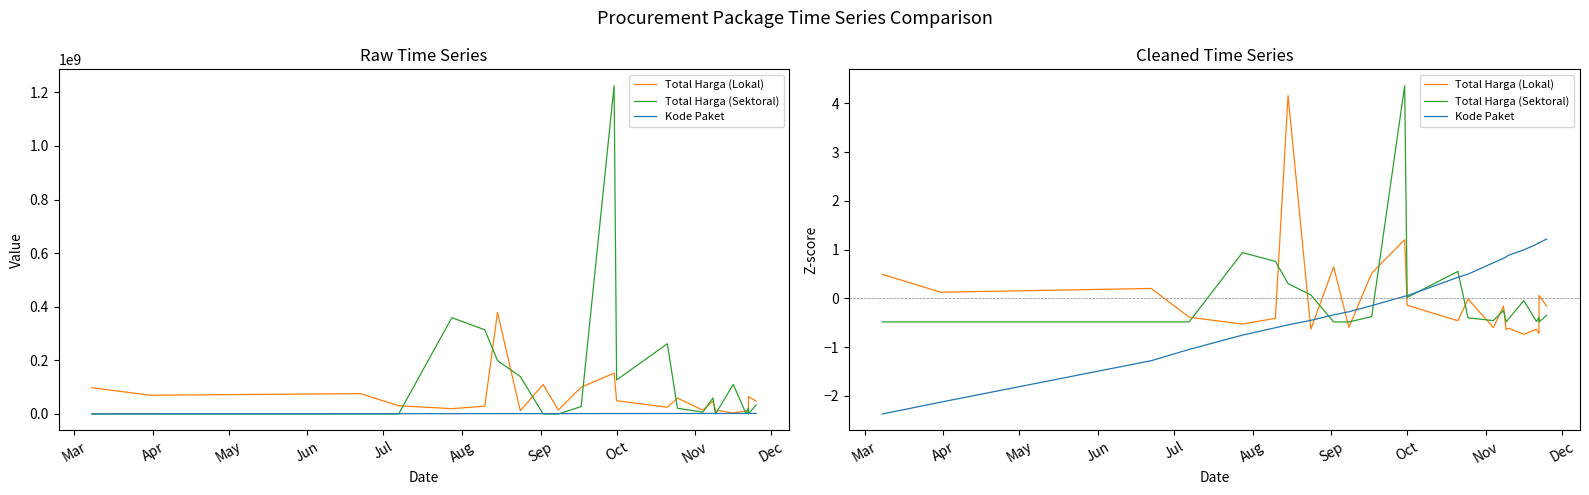

In Total Harga (Lokal), how many points are higher than both neighbors (excluding endpoints)?

9